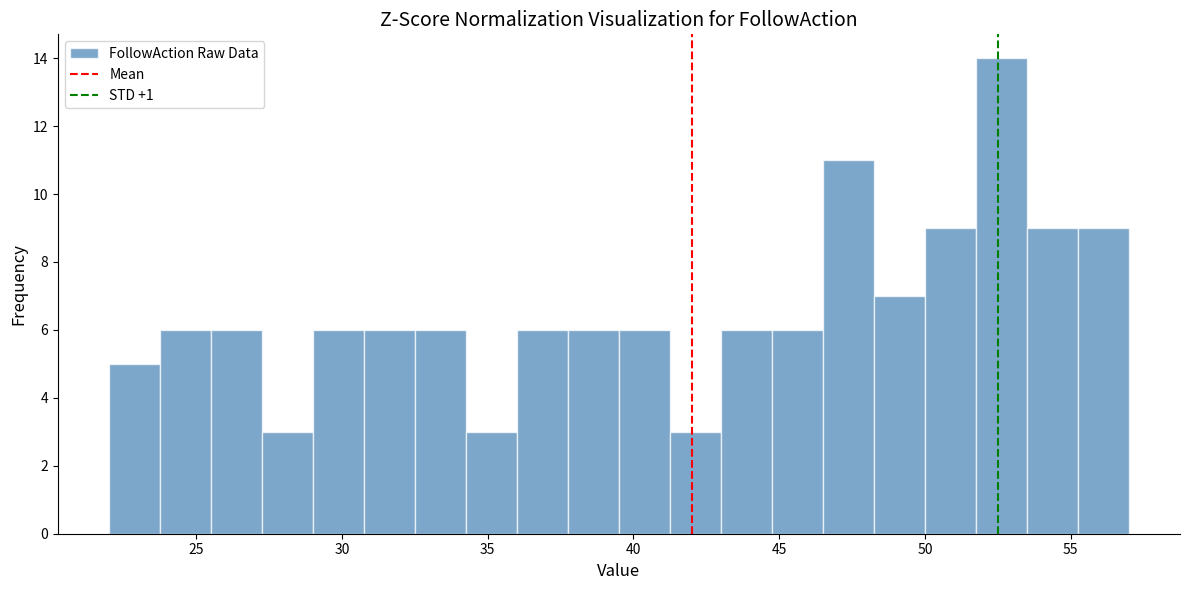

Read against the x-axis, roughly where is the centre of the tallest bar?

52.5